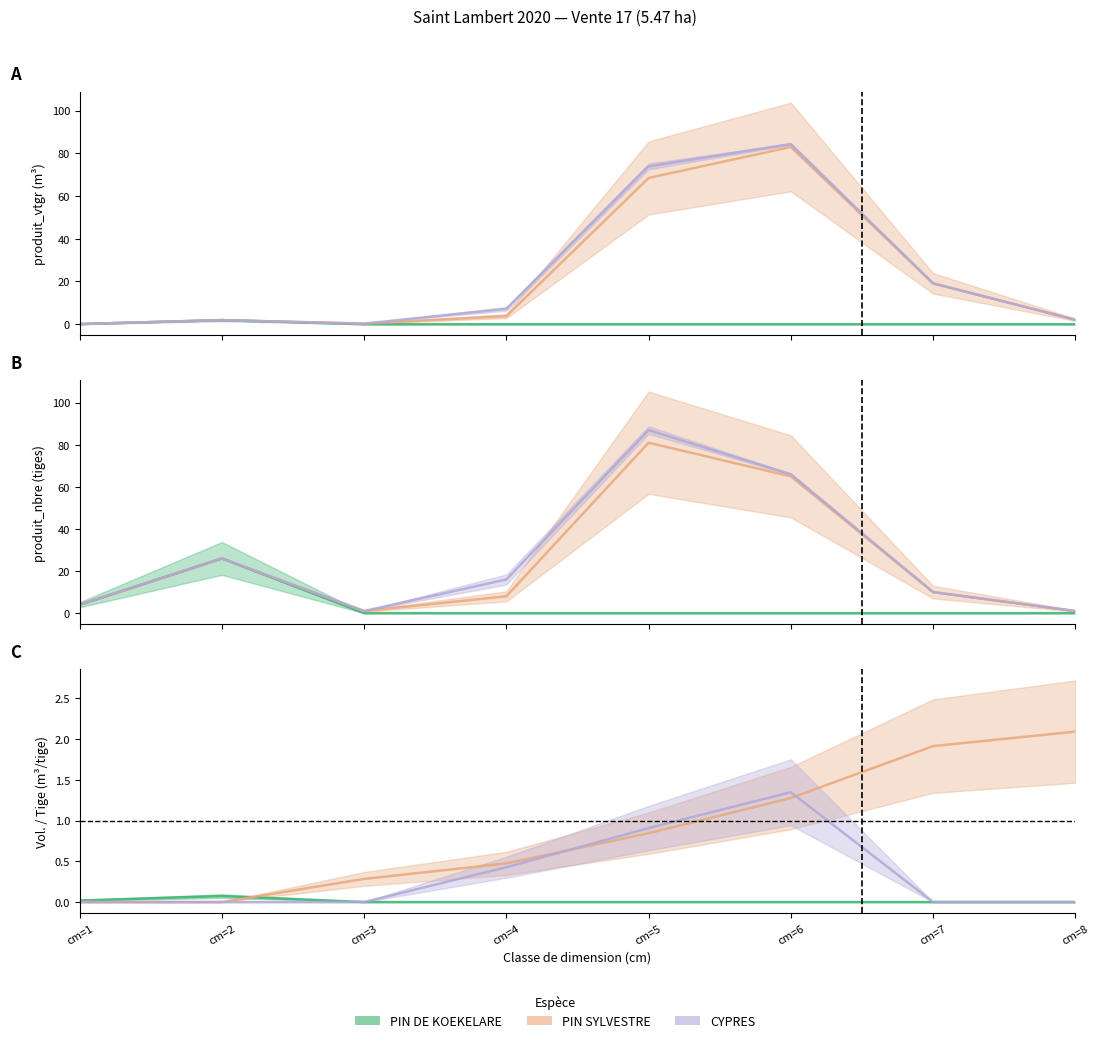

Where is PIN SYLVESTRE nearest to the value 41?

cm=7